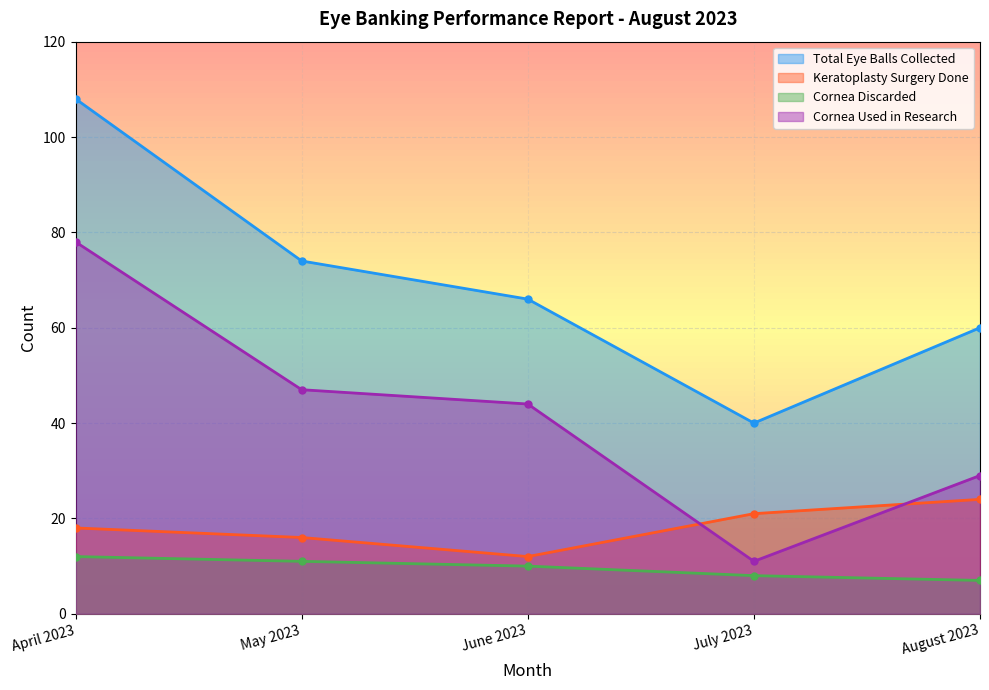

Reading left to right, extract all data points from this chart.

Total Eye Balls Collected: 108	74	66	40	60
Keratoplasty Surgery Done: 18	16	12	21	24
Cornea Discarded: 12	11	10	8	7
Cornea Used in Research: 78	47	44	11	29